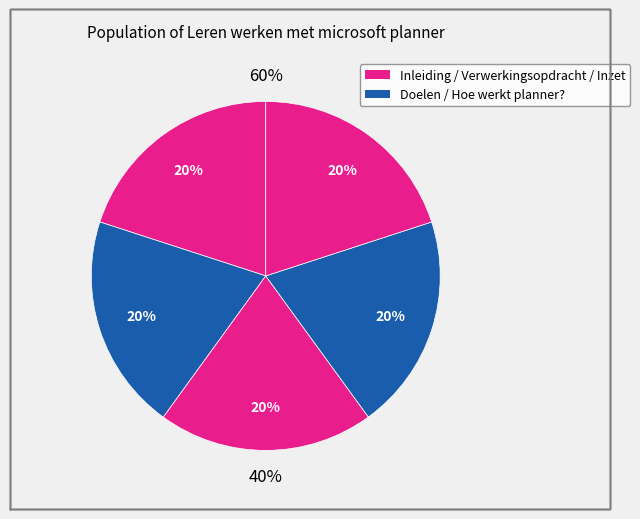

How many slices are in this pie chart?

5